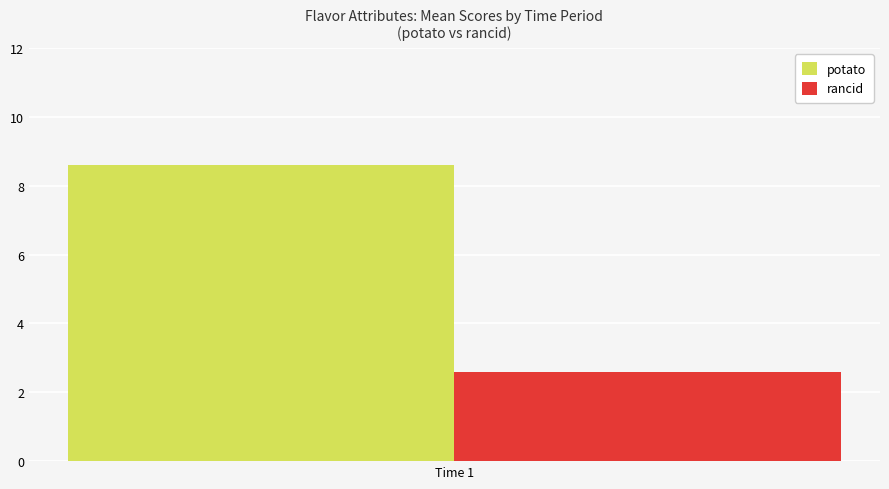

How many data points does each series have?

1